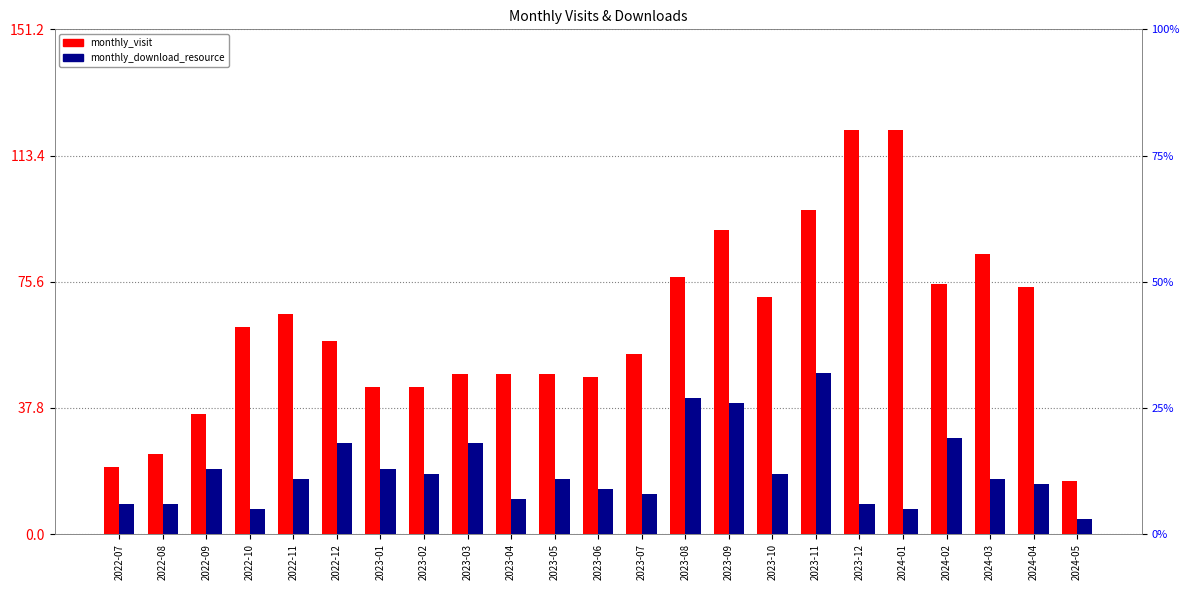

How many categories are shown in the chart?

23